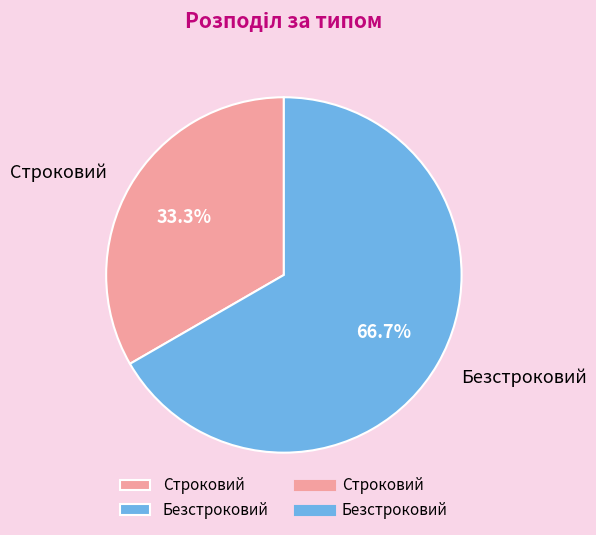

How many segments does this pie chart have?

2